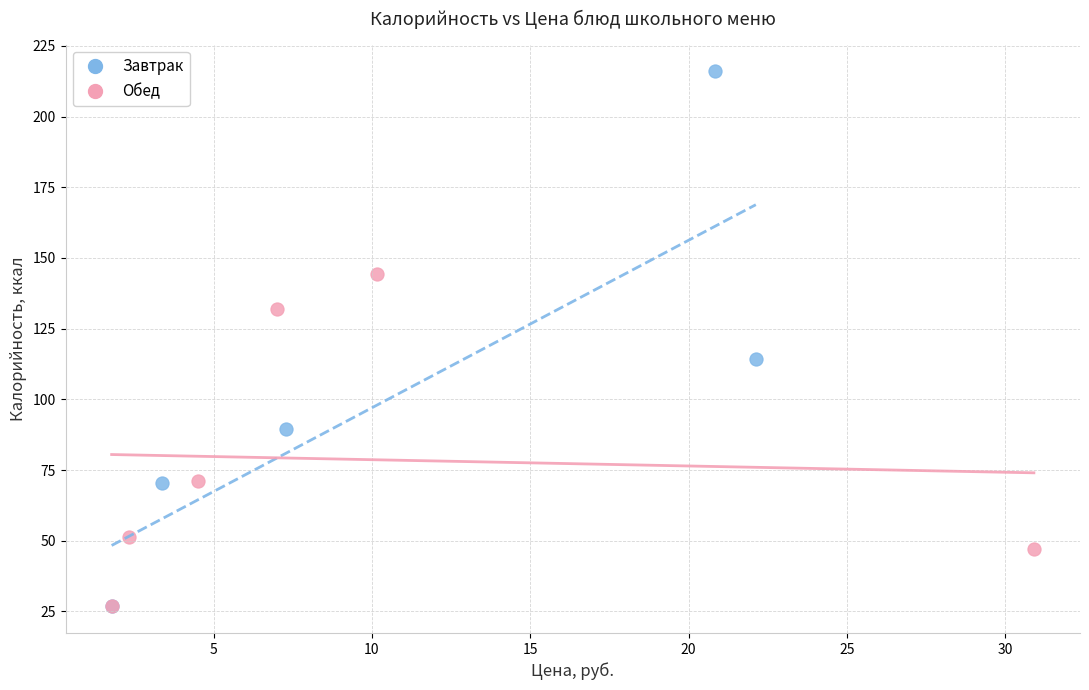

Which series contains the highest Y value?

Завтрак